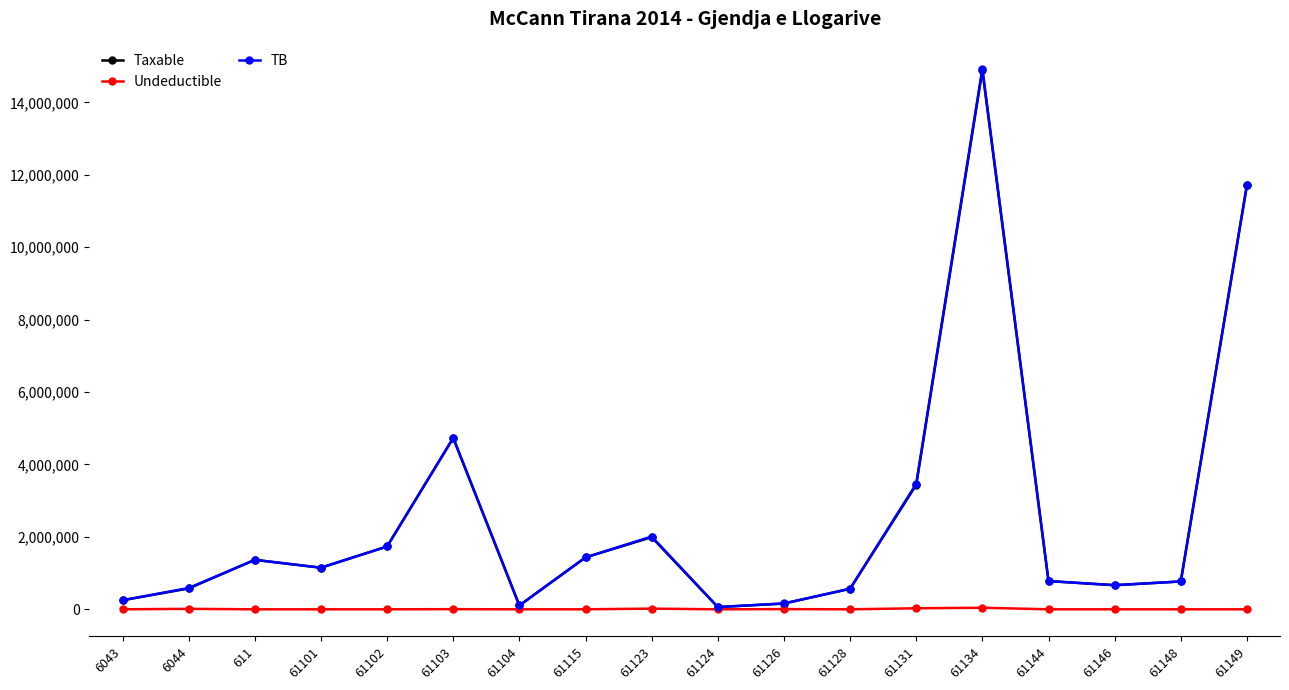

True or false: Undeductible has more than 1 interior local peaks.

True